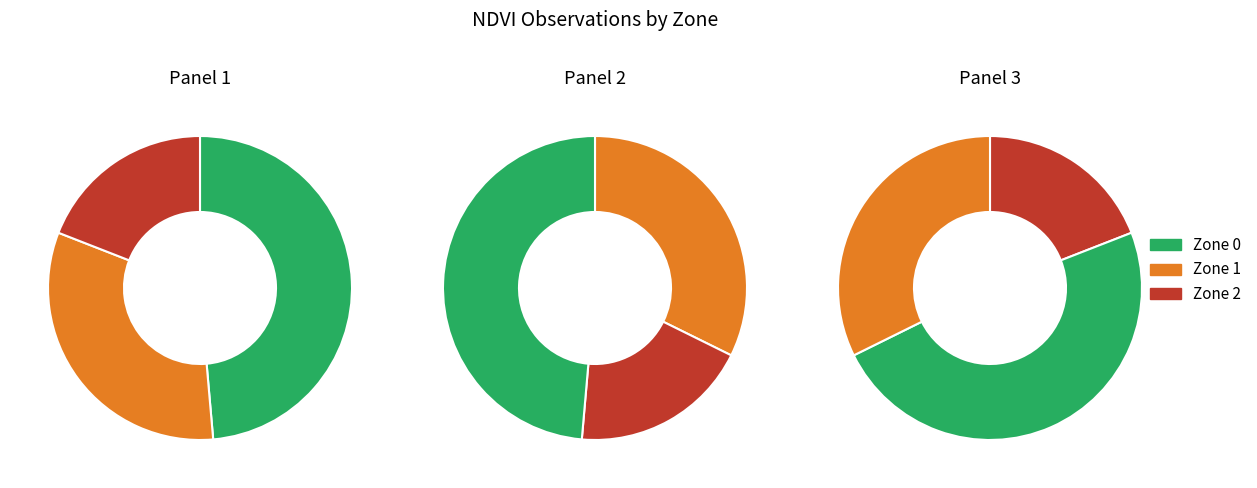

Does Zone 2 account for over 50% of the chart?

No